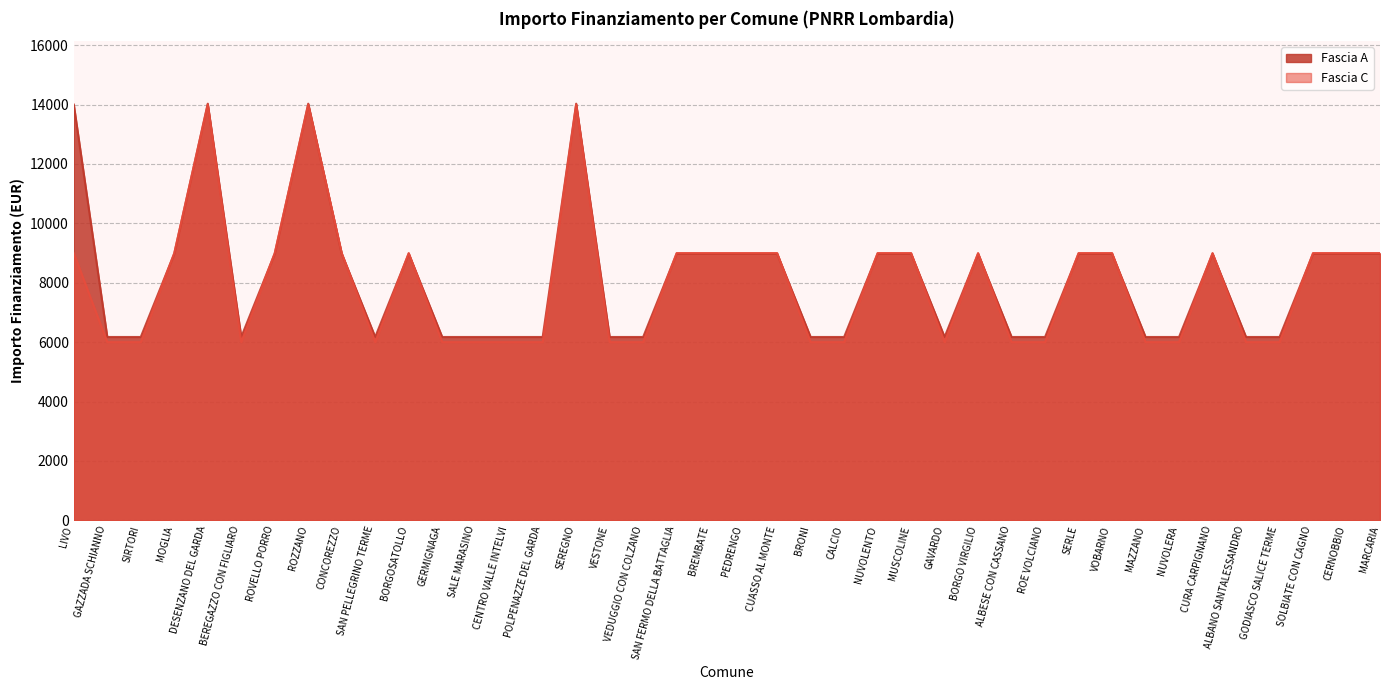

What position from the right is DESENZANO DEL GARDA?

36